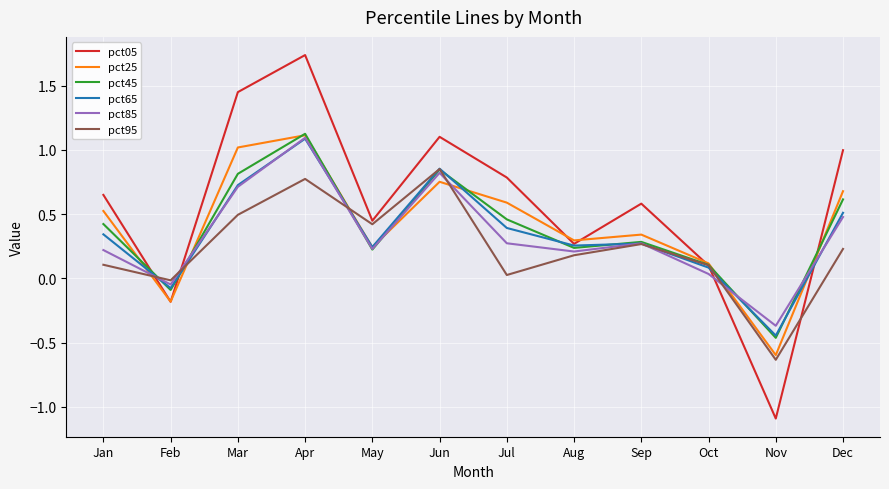

In pct05, how many points are lower than both neighbors (excluding endpoints)?

4